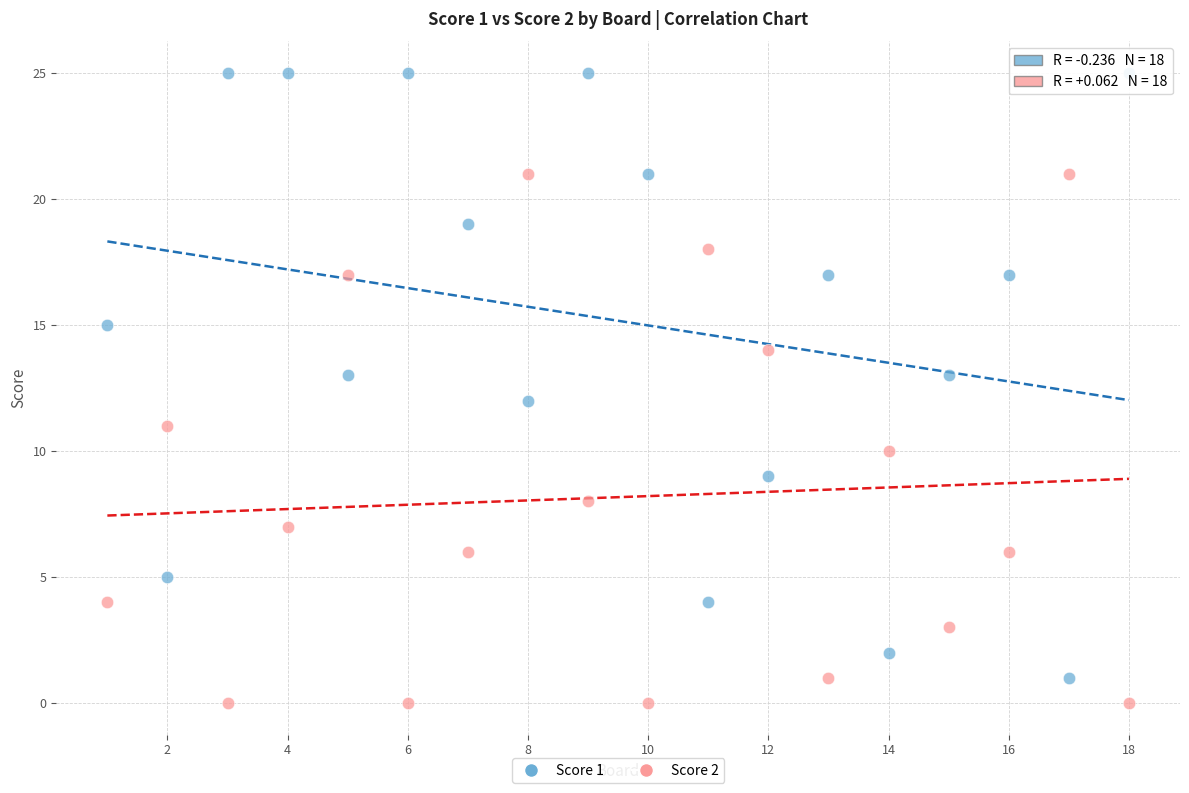

Which series contains the highest Y value?

Score 1